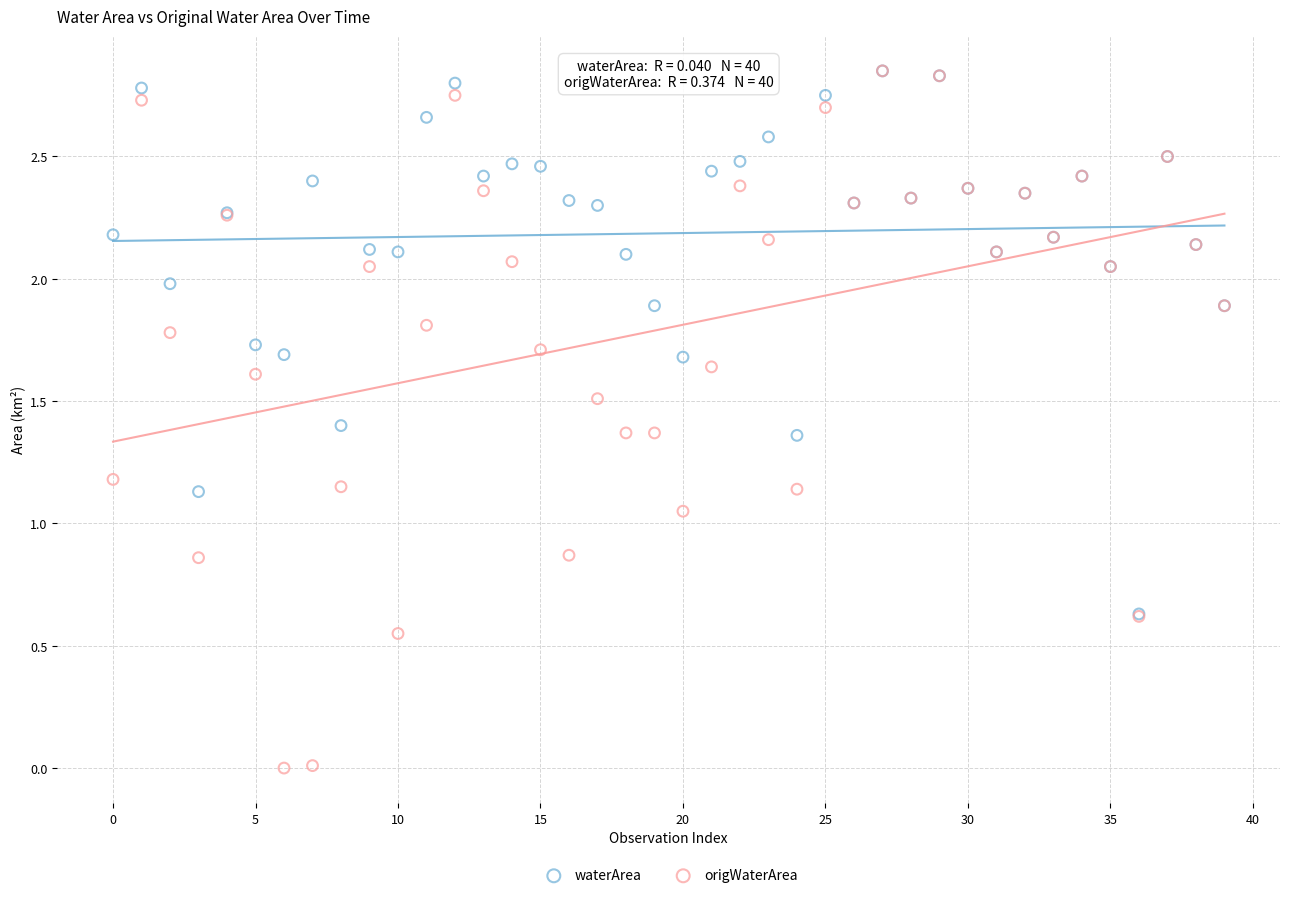

What are all the series names shown in the legend?

waterArea, origWaterArea